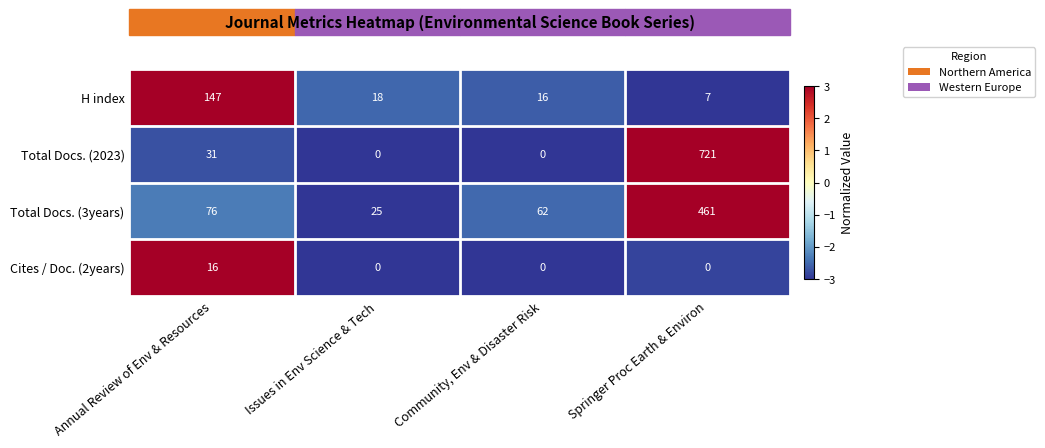

Which series has the largest total across all categories?

Total Docs. (2023)